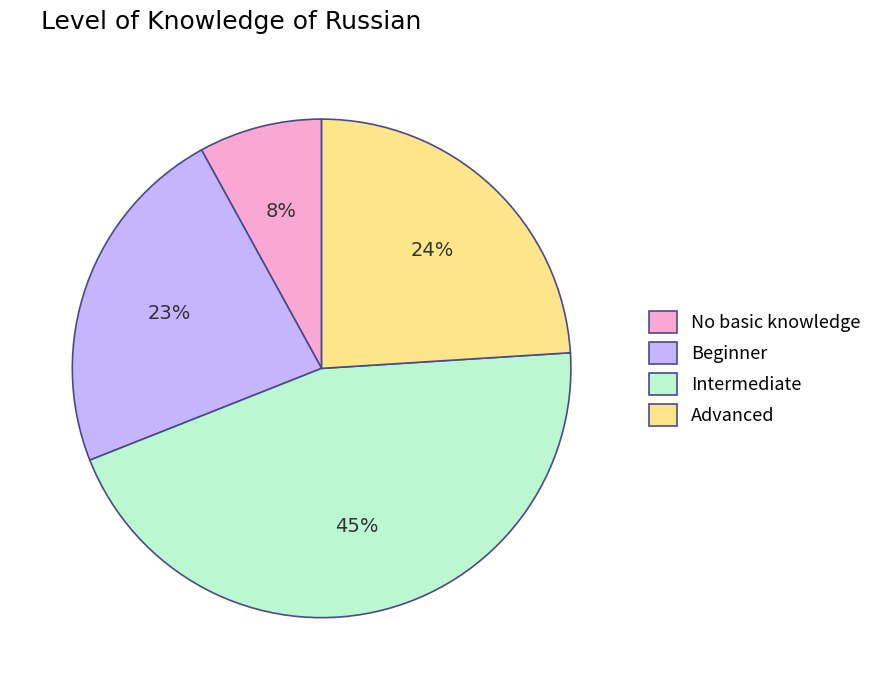

Is the sum of No basic knowledge and Advanced greater than half?

No